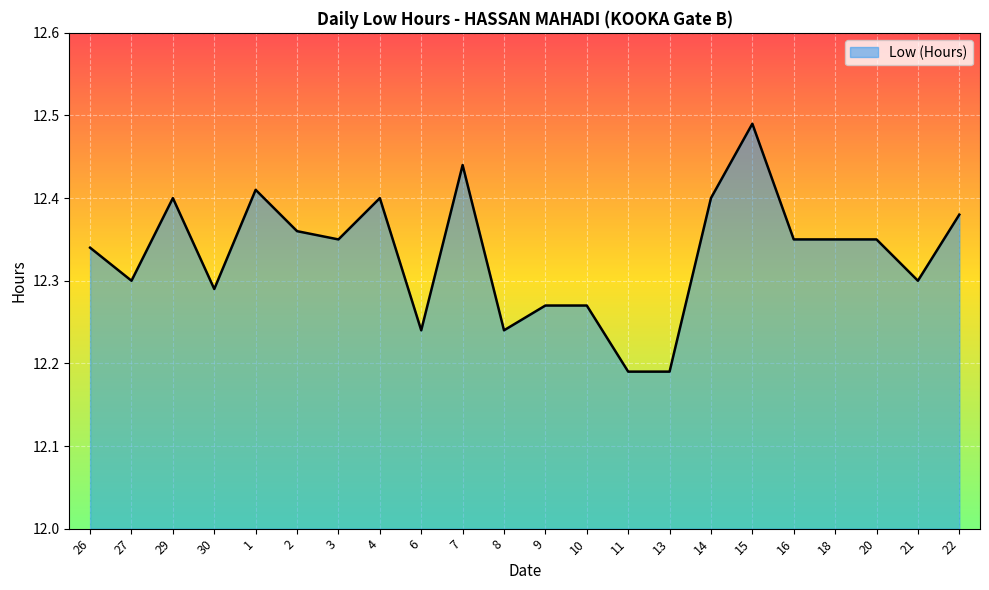

The chart shows a value of 6.3 at 3. True or false?

False